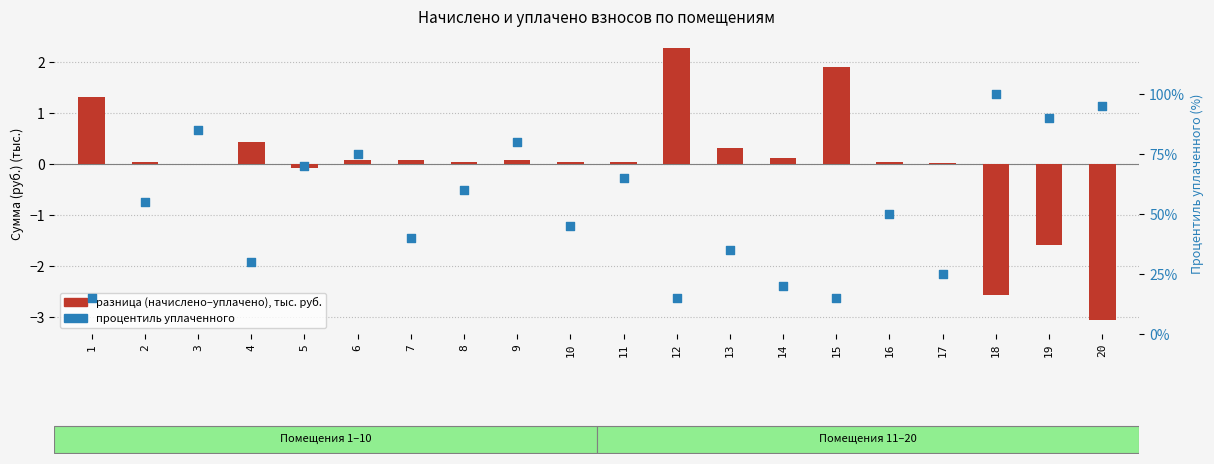

What are all the series names shown in the legend?

разница (начислено–уплачено), процентиль уплаченного